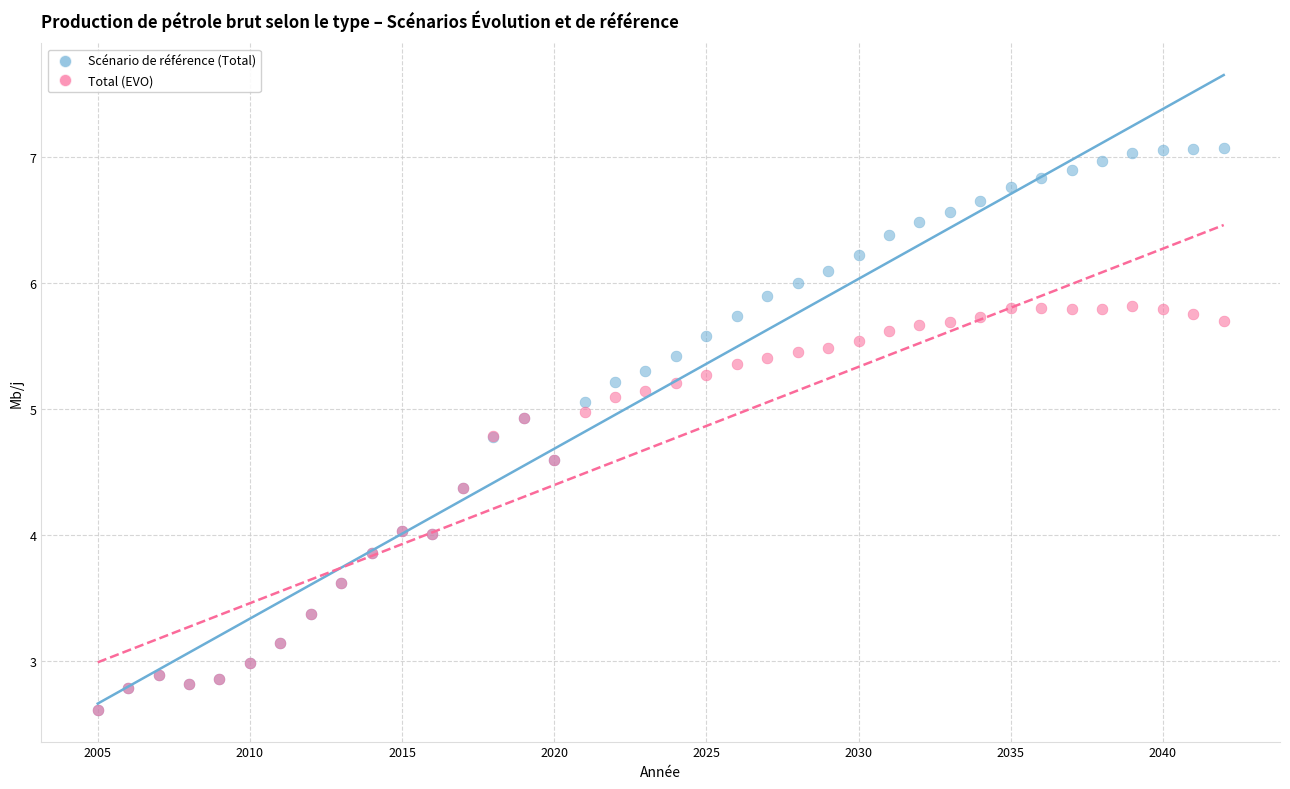

Which series reaches the maximum Y coordinate?

Scénario de référence (Total)